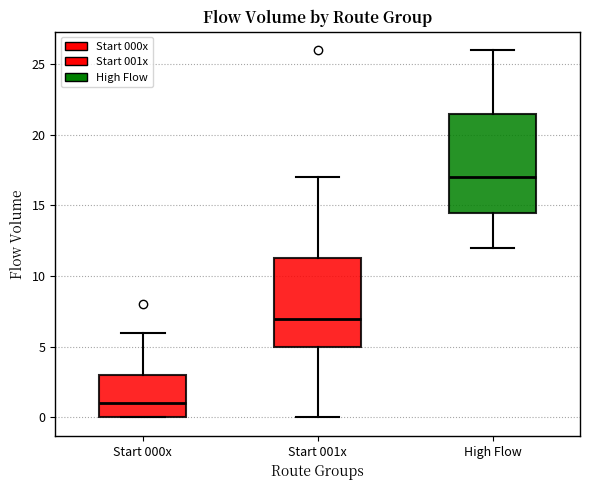

Which box's median line is the highest?

High Flow